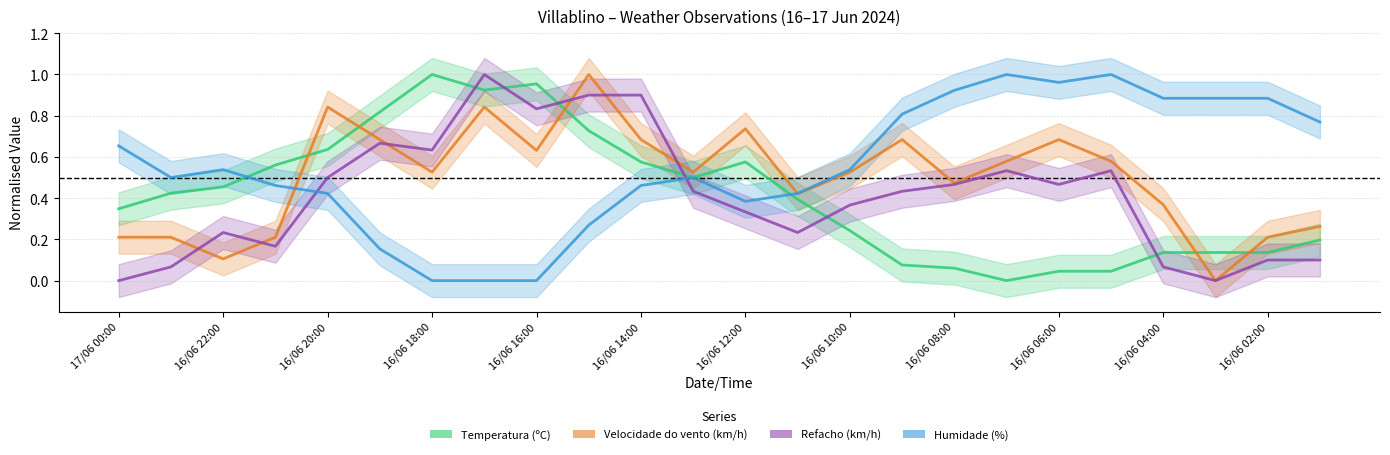

Which series changed the most between 16/06 21:00 and 16/06 20:00?

Velocidade do vento (km/h)